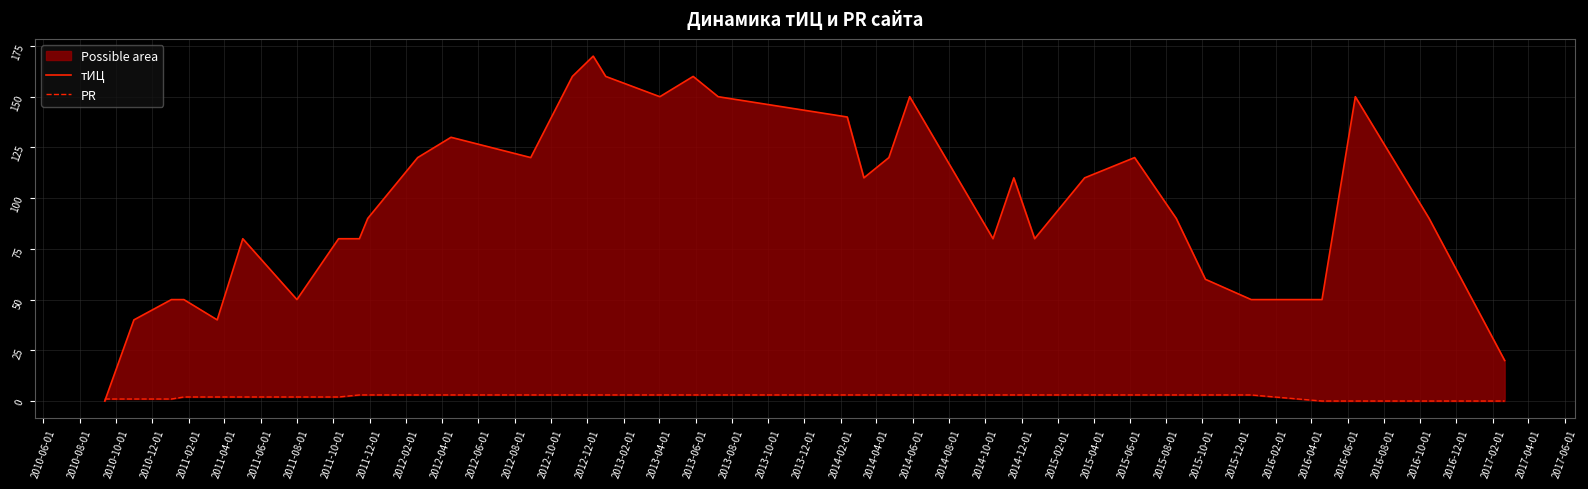

Count the PR values in the range 2 to 3.

28